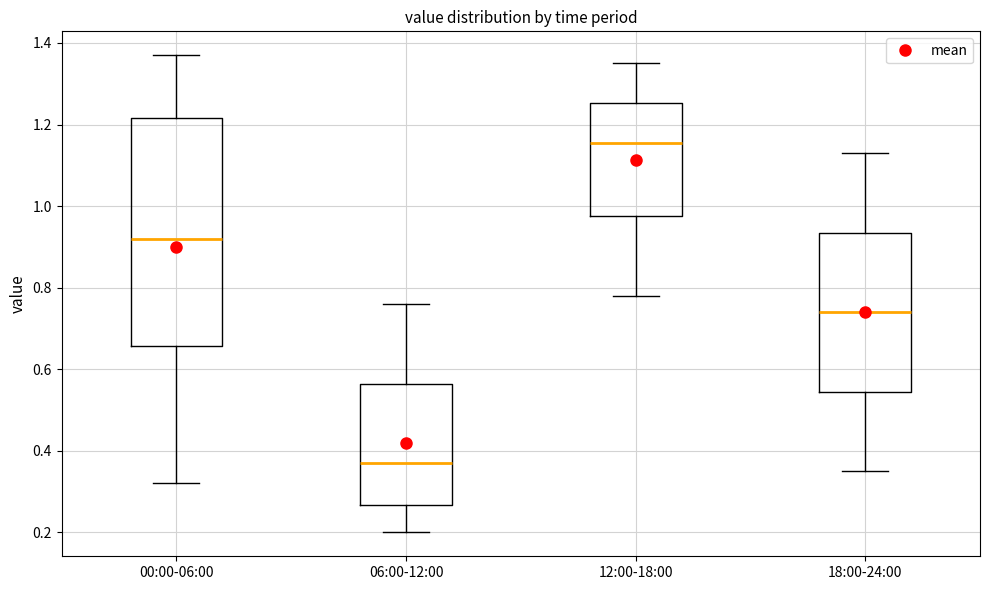

Which box has the highest median line?

12:00-18:00